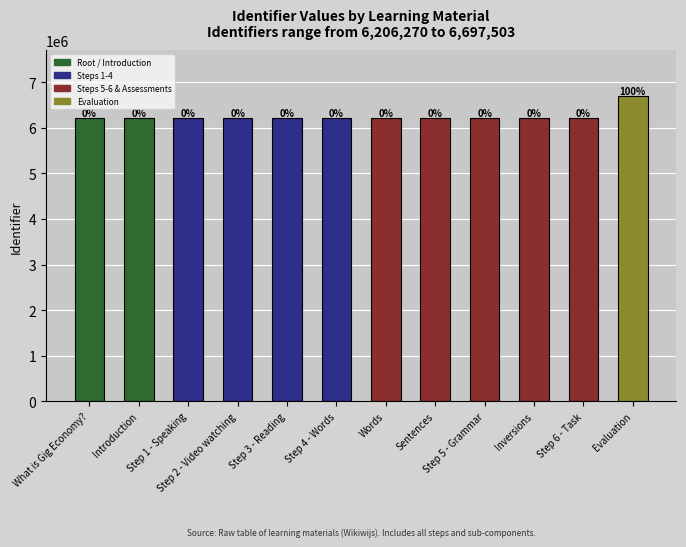

What is the label of the 8th bar from the left?

Sentences